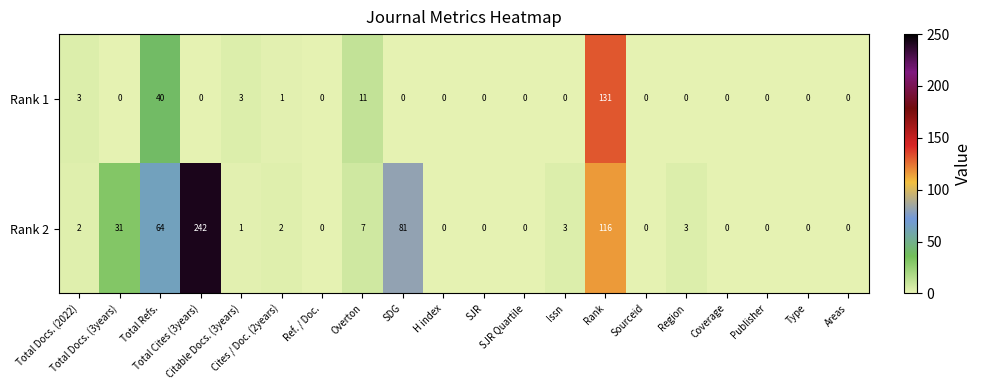

Which series has the largest total across all categories?

Rank 2